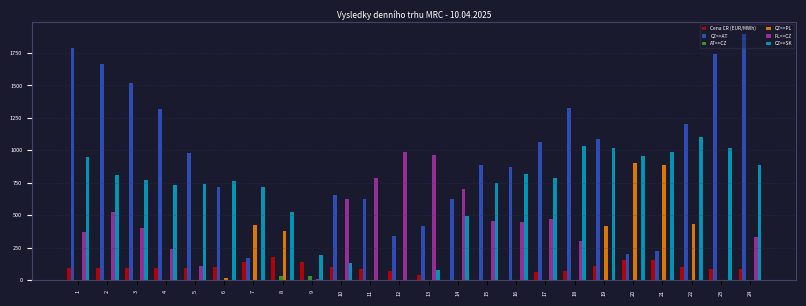

Which series changed the most between 4 and 13?

CZ=>AT